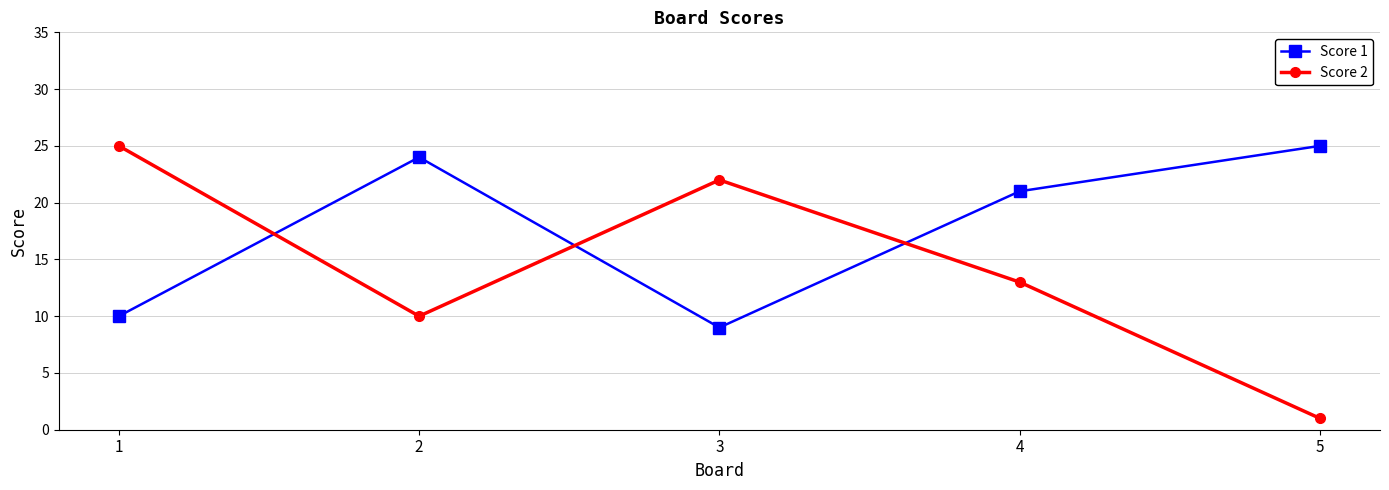

Rank the series by their average value, from lowest to highest.

Score 2, Score 1